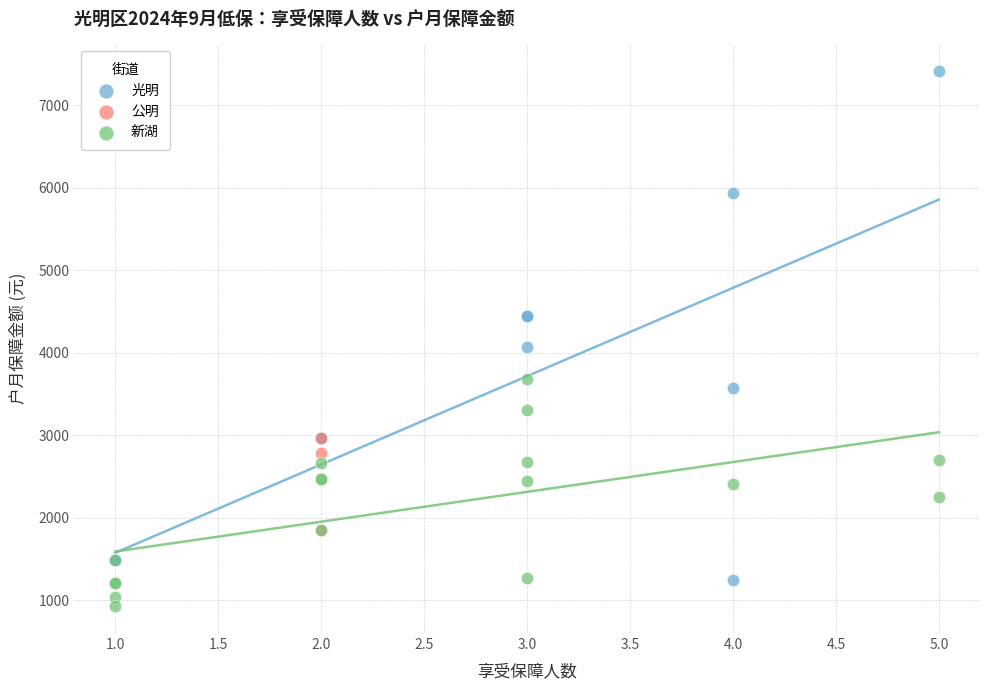

Which series reaches the minimum Y coordinate?

新湖